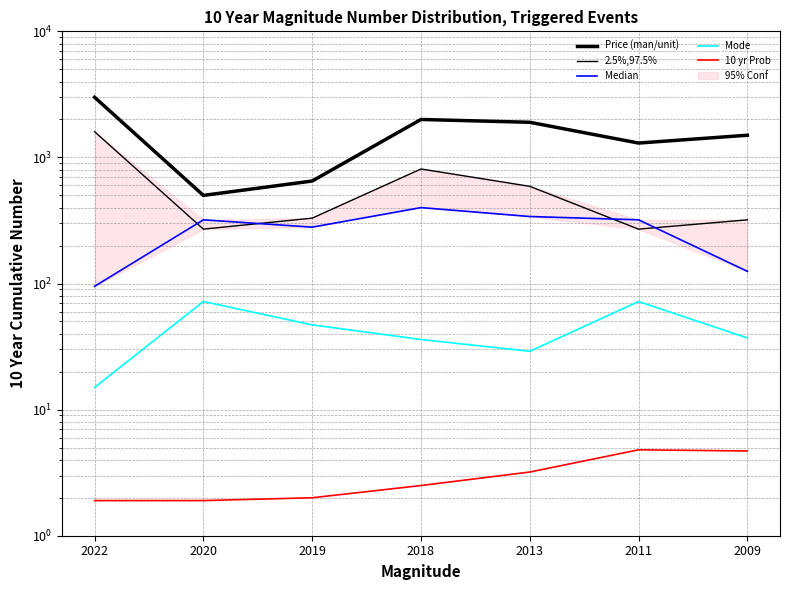

Where is the first local minimum for Mode?

2013